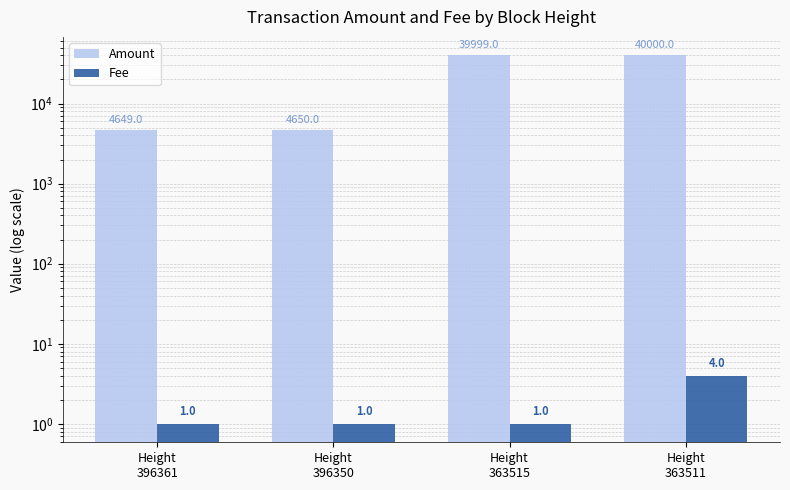

Where is Fee nearest to the value 2?

Height
396361